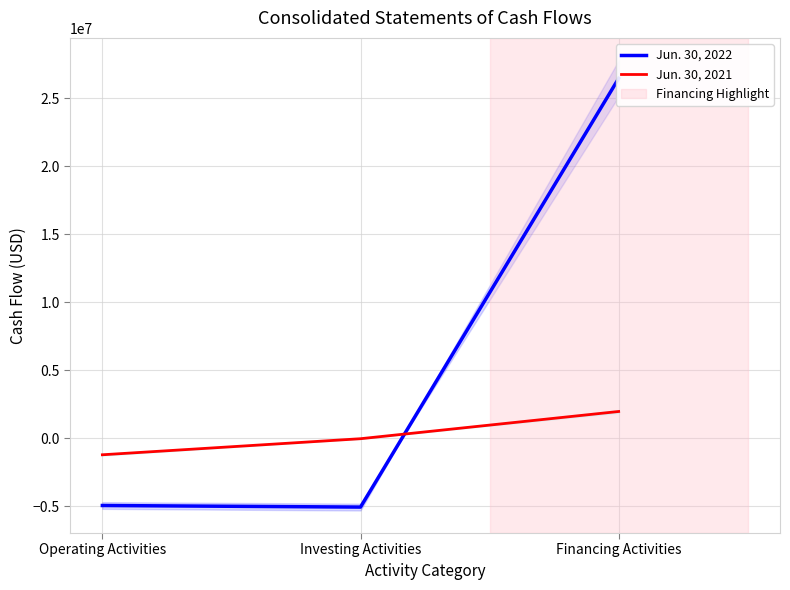

What position from the left is Investing Activities?

2